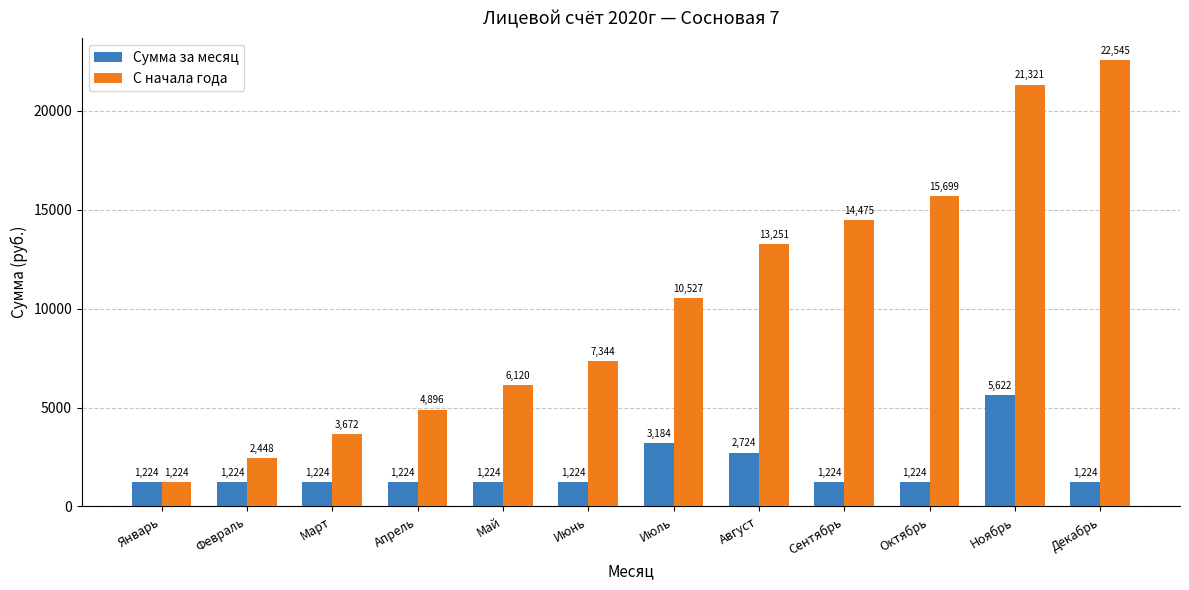

What is the value of the Сумма за месяц bar at the 3rd from the left?

1223.9